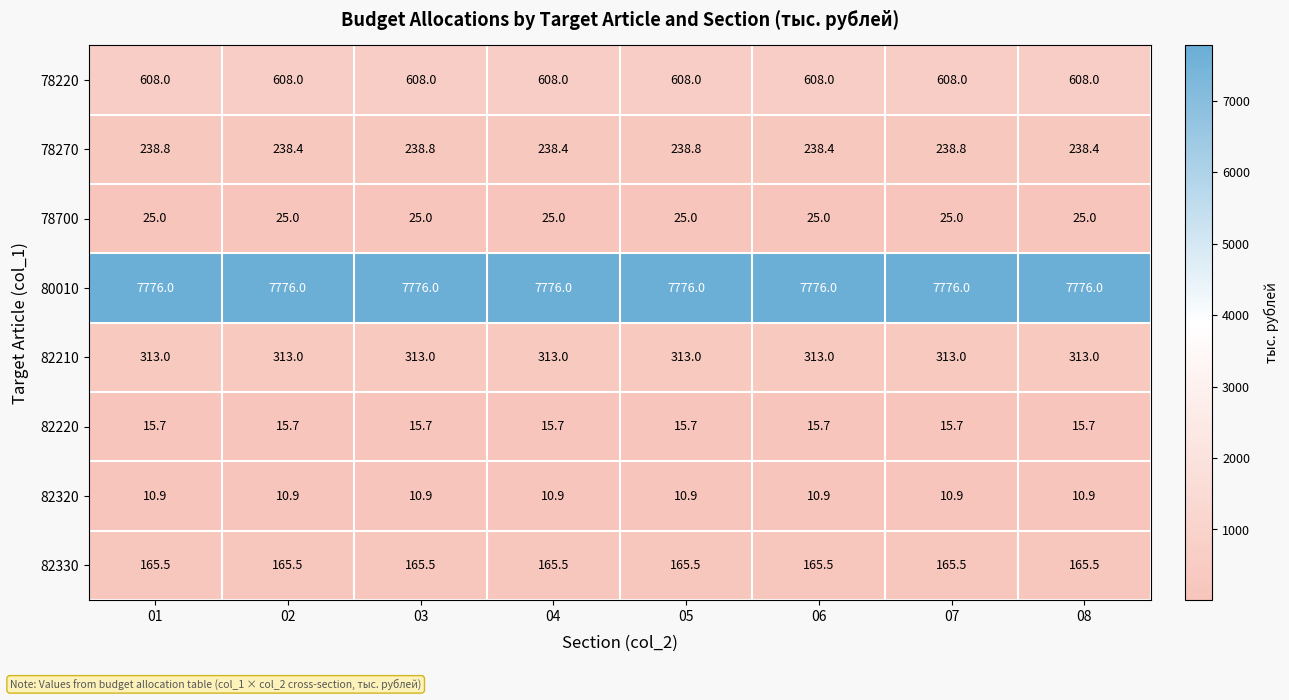

What is the minimum value shown in the chart?

10.9